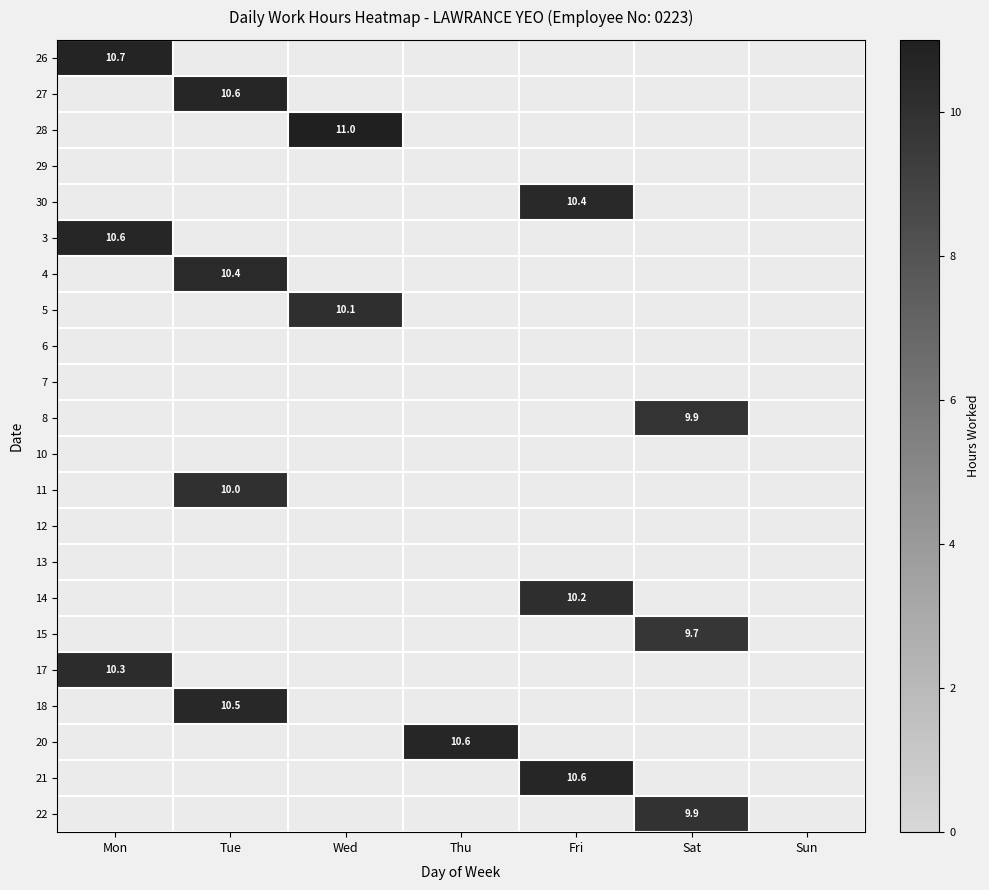

How many data points does each series have?

7